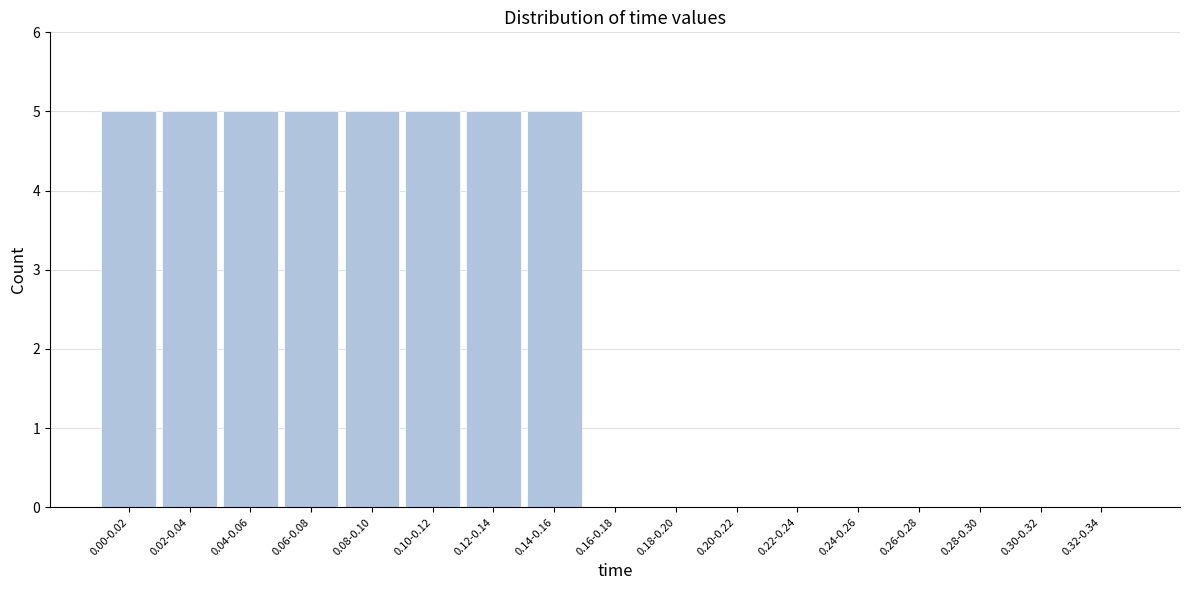

Reading left to right, extract all data points from this chart.

0.00-0.02=5	0.02-0.04=5	0.04-0.06=5	0.06-0.08=5	0.08-0.10=5	0.10-0.12=5	0.12-0.14=5	0.14-0.16=5	0.16-0.18=0	0.18-0.20=0	0.20-0.22=0	0.22-0.24=0	0.24-0.26=0	0.26-0.28=0	0.28-0.30=0	0.30-0.32=0	0.32-0.34=0